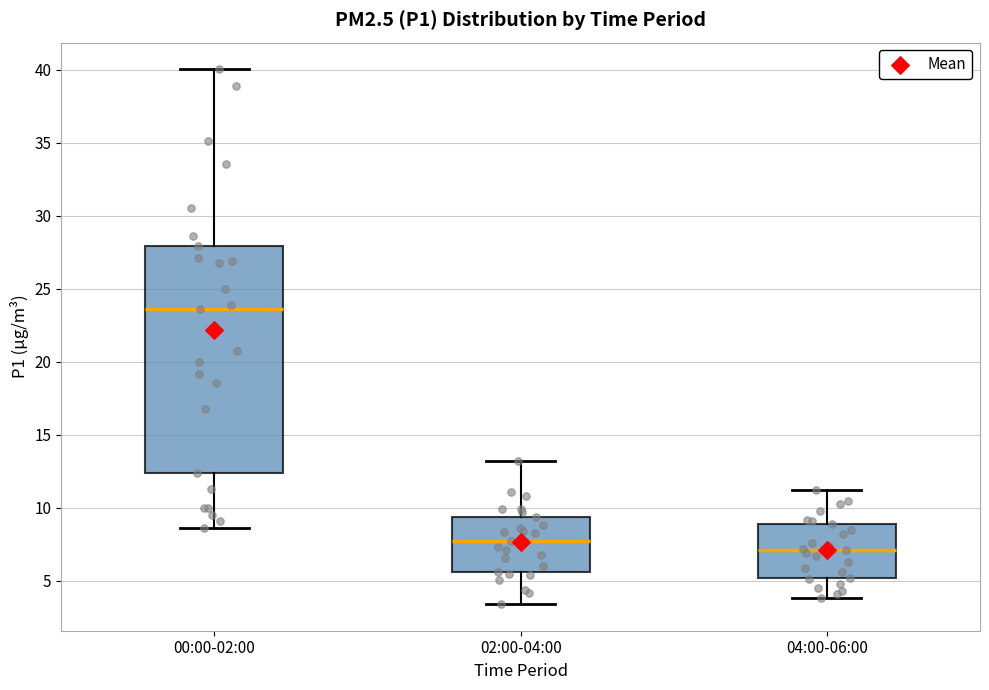

Reading left to right, transcribe this box plot: for each box, give where its median line is, the range the box spans, and where its two whiskers end, as read against the y-axis. The values are not printed on the chart, so give them approximately, as read against the axis.

00:00-02:00: median 23.5, box 12.5 to 28.0, whiskers 8.5 to 40.0
02:00-04:00: median 7.5, box 5.5 to 9.5, whiskers 3.5 to 13.0
04:00-06:00: median 7.0, box 5.0 to 9.0, whiskers 4.0 to 11.0